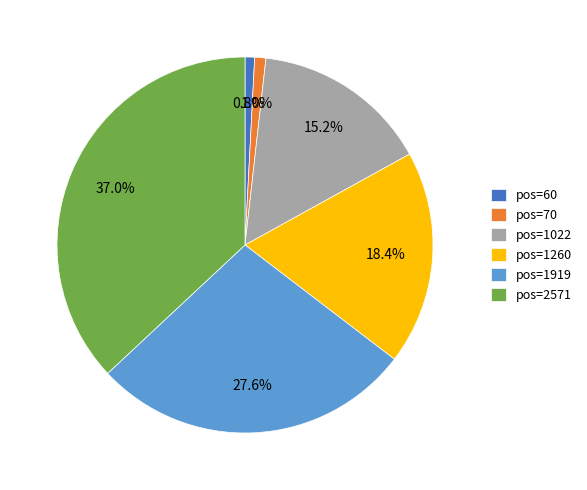

What is the largest slice in the pie chart?

pos=2571